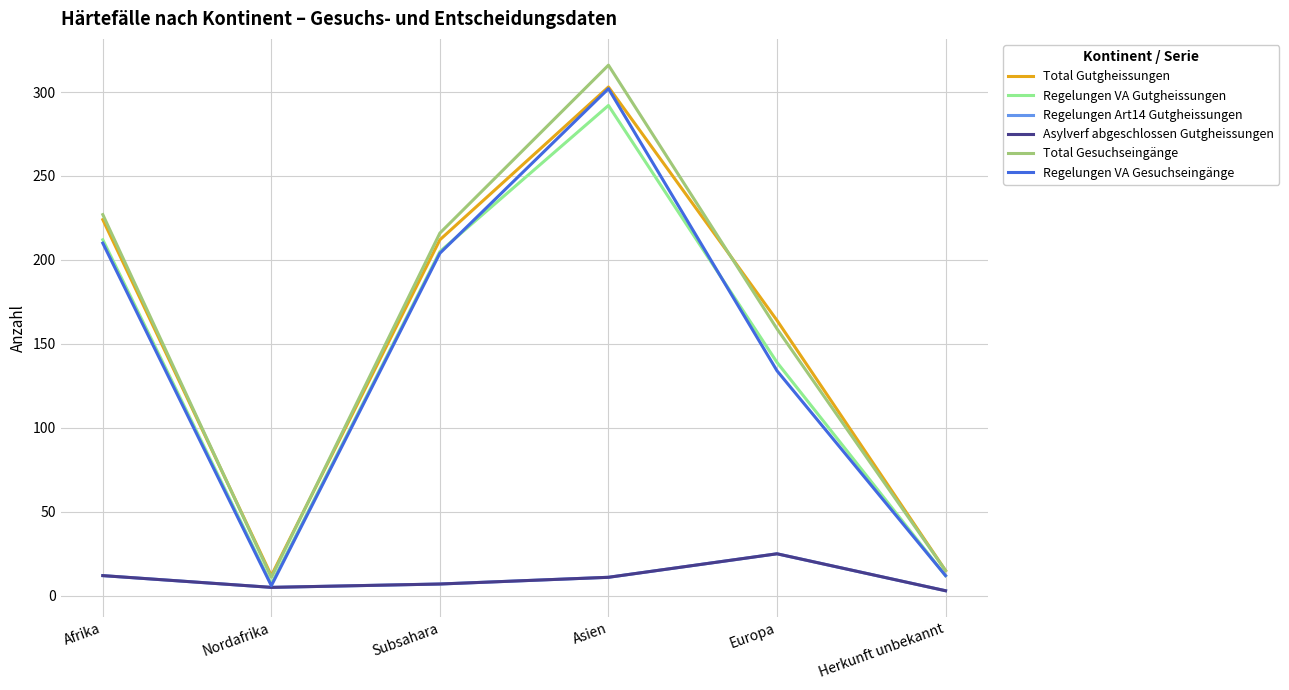

Read the Regelungen Art14 Gutgheissungen value at Afrika, to the nearest 10.

10